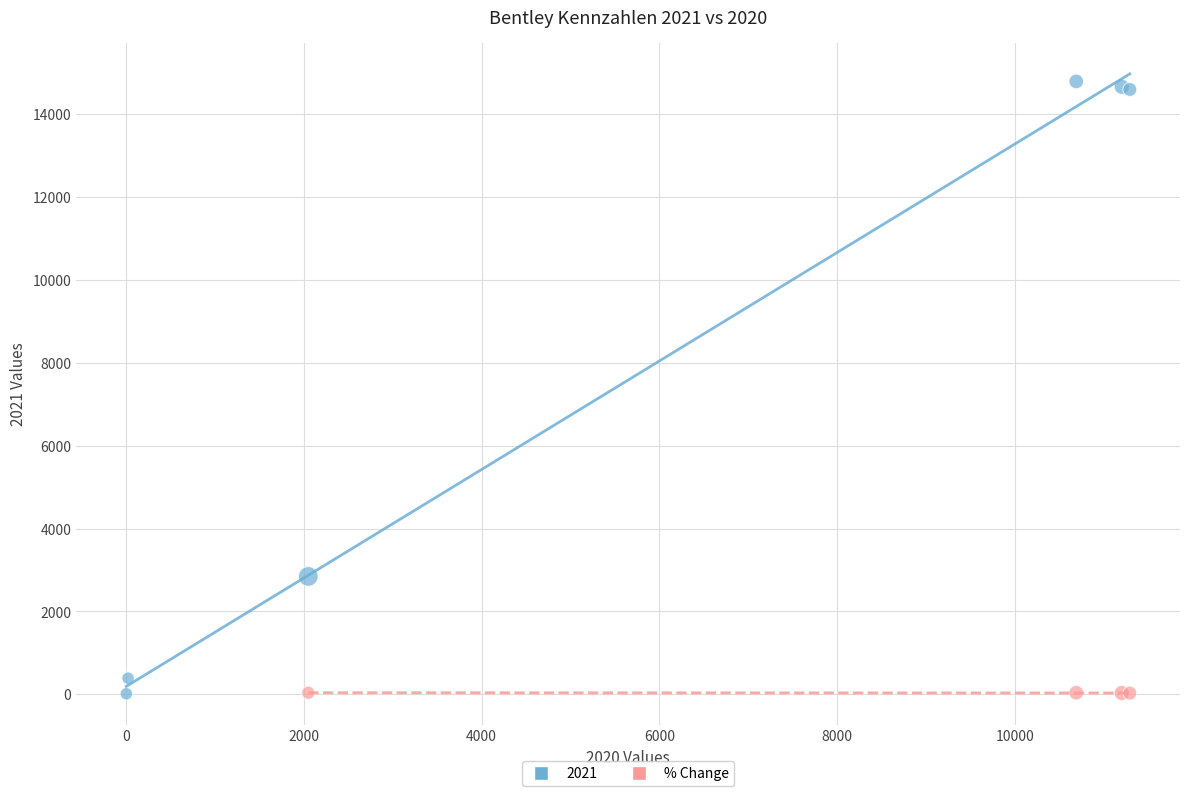

Which series reaches the maximum Y coordinate?

2021